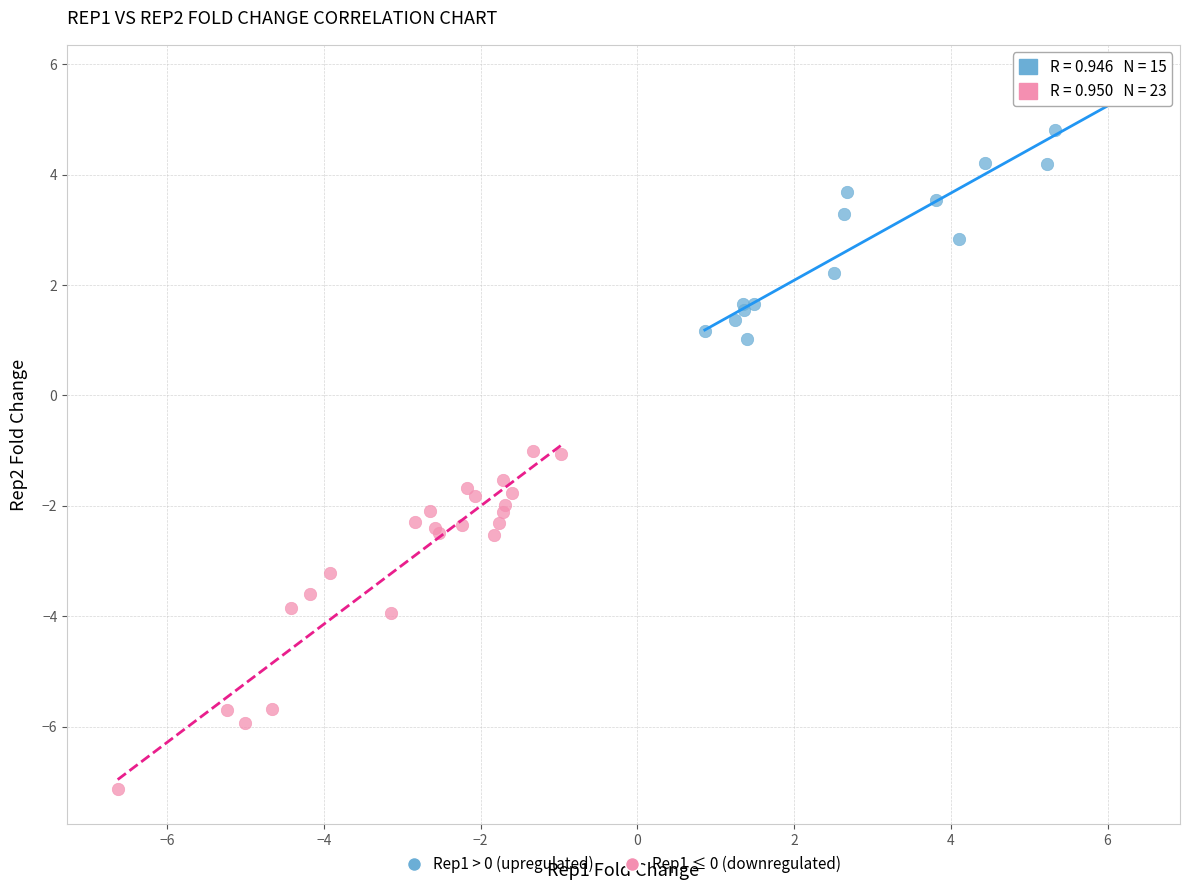

Which series reaches the minimum Y coordinate?

Rep1 ≤ 0 (downregulated)